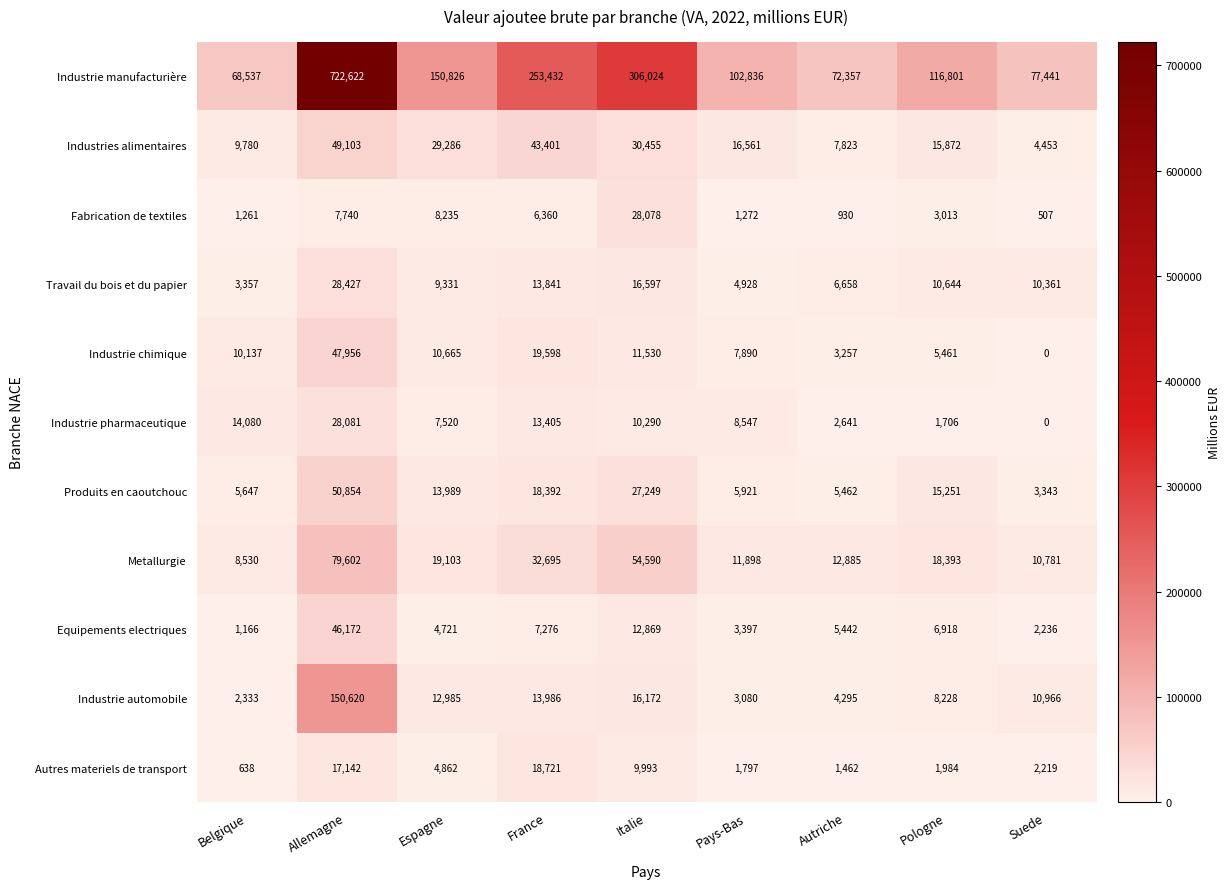

What is the total value across all series at Autriche?

123212